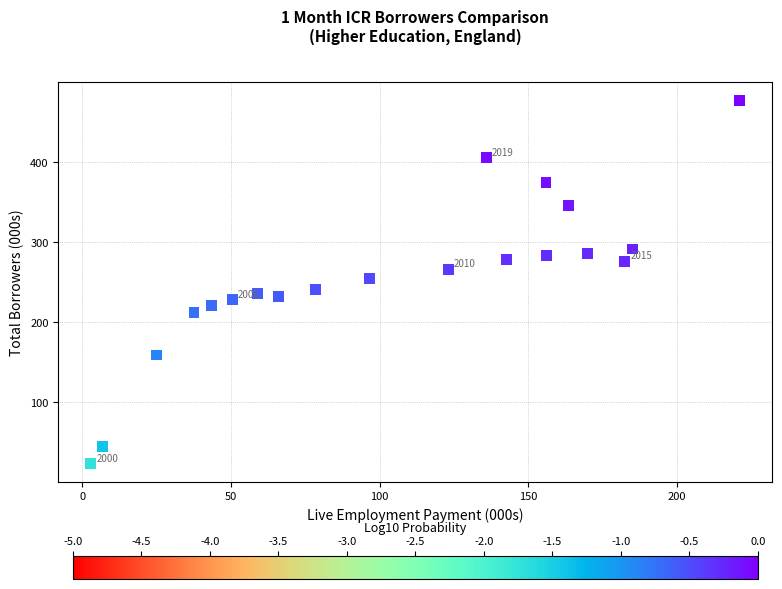

What is the range of X values (max minus min)?

218.3